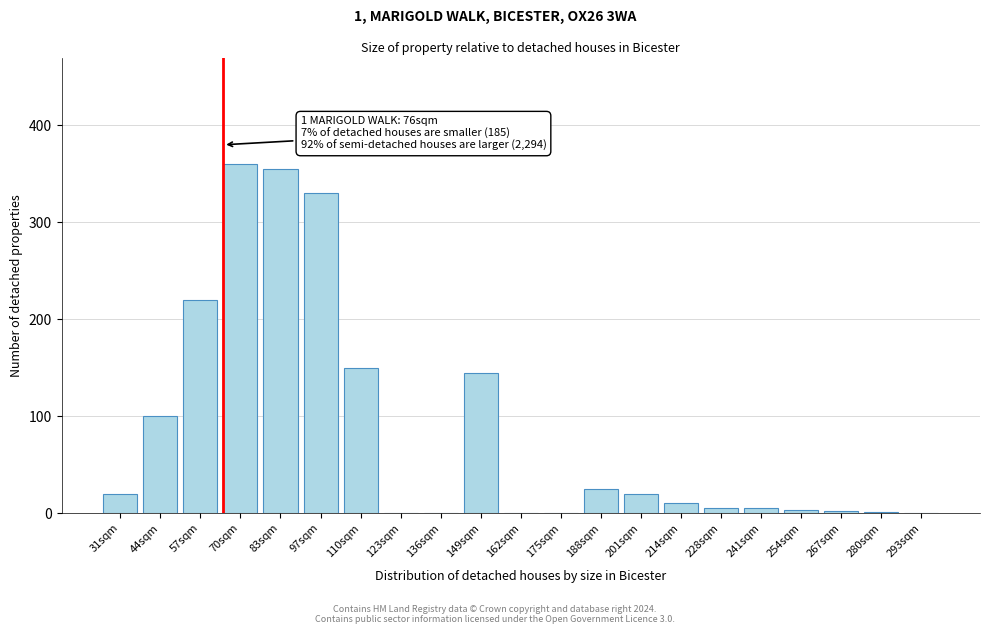

What is the sum of all values?

1751